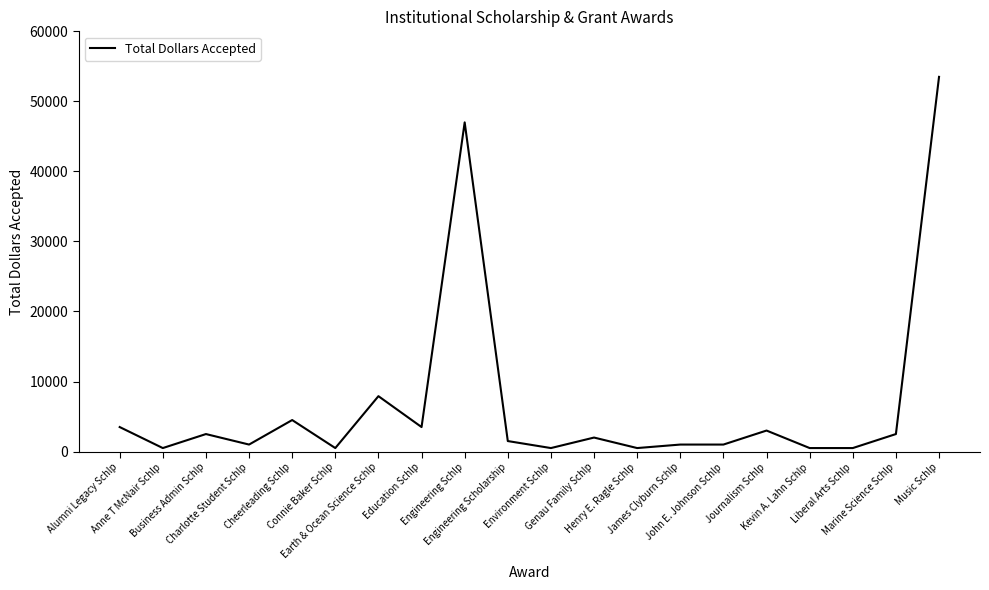

True or false: there are more than 0 points higher than both neighbors.

True